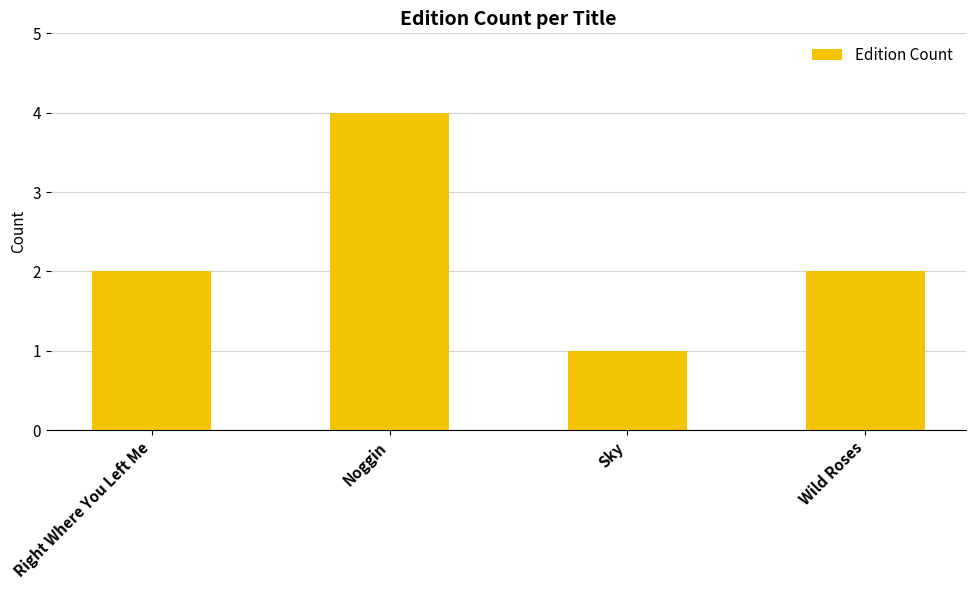

At which category does the chart reach its minimum across all series?

Sky